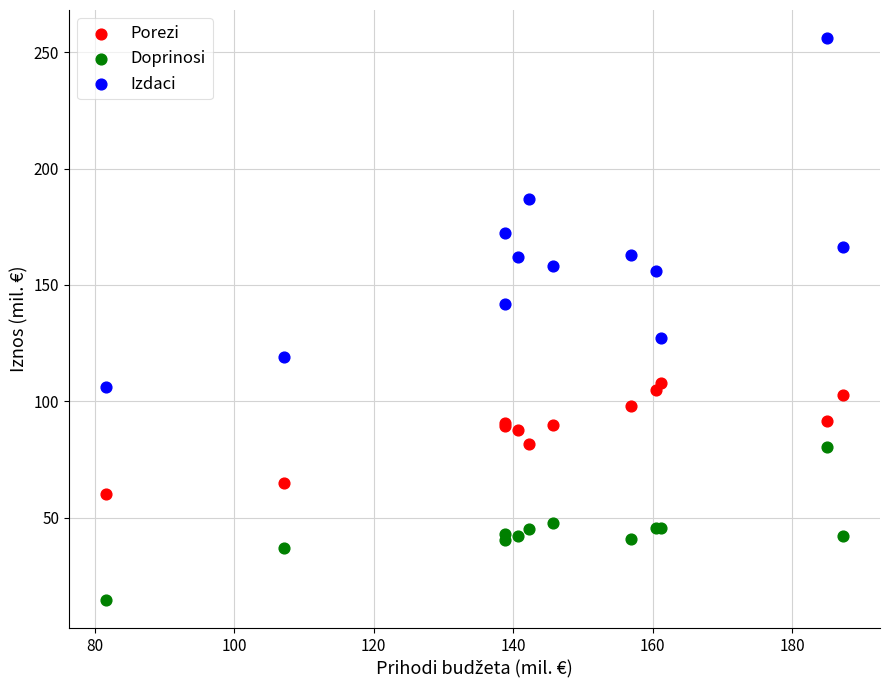

Which series contains the highest Y value?

Izdaci